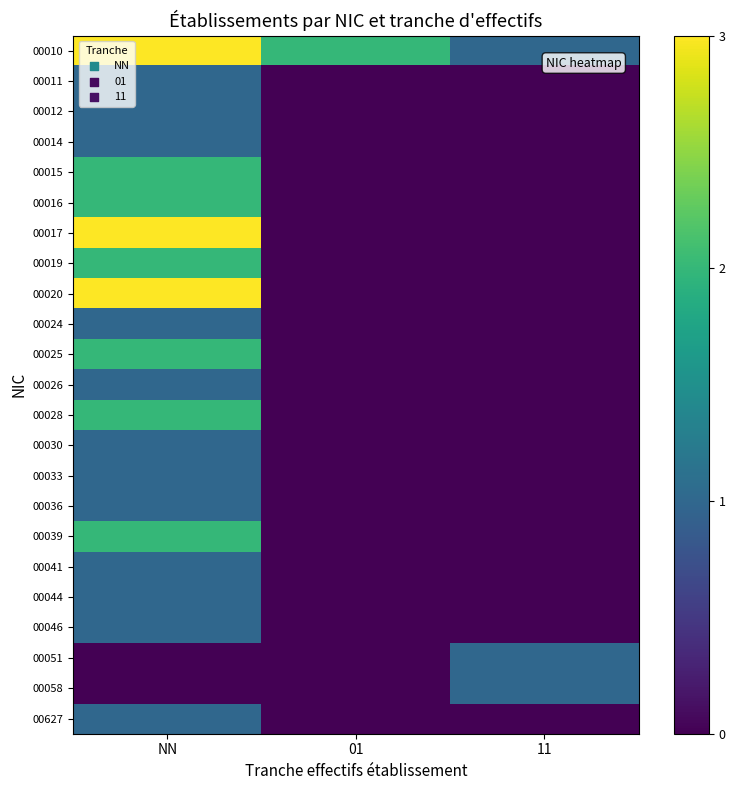

Reading right to left, extract all data points from this chart.

00010: 11=1	01=2	NN=3
00011: 11=0	01=0	NN=1
00012: 11=0	01=0	NN=1
00014: 11=0	01=0	NN=1
00015: 11=0	01=0	NN=2
00016: 11=0	01=0	NN=2
00017: 11=0	01=0	NN=3
00019: 11=0	01=0	NN=2
00020: 11=0	01=0	NN=3
00024: 11=0	01=0	NN=1
00025: 11=0	01=0	NN=2
00026: 11=0	01=0	NN=1
00028: 11=0	01=0	NN=2
00030: 11=0	01=0	NN=1
00033: 11=0	01=0	NN=1
00036: 11=0	01=0	NN=1
00039: 11=0	01=0	NN=2
00041: 11=0	01=0	NN=1
00044: 11=0	01=0	NN=1
00046: 11=0	01=0	NN=1
00051: 11=1	01=0	NN=0
00058: 11=1	01=0	NN=0
00627: 11=0	01=0	NN=1